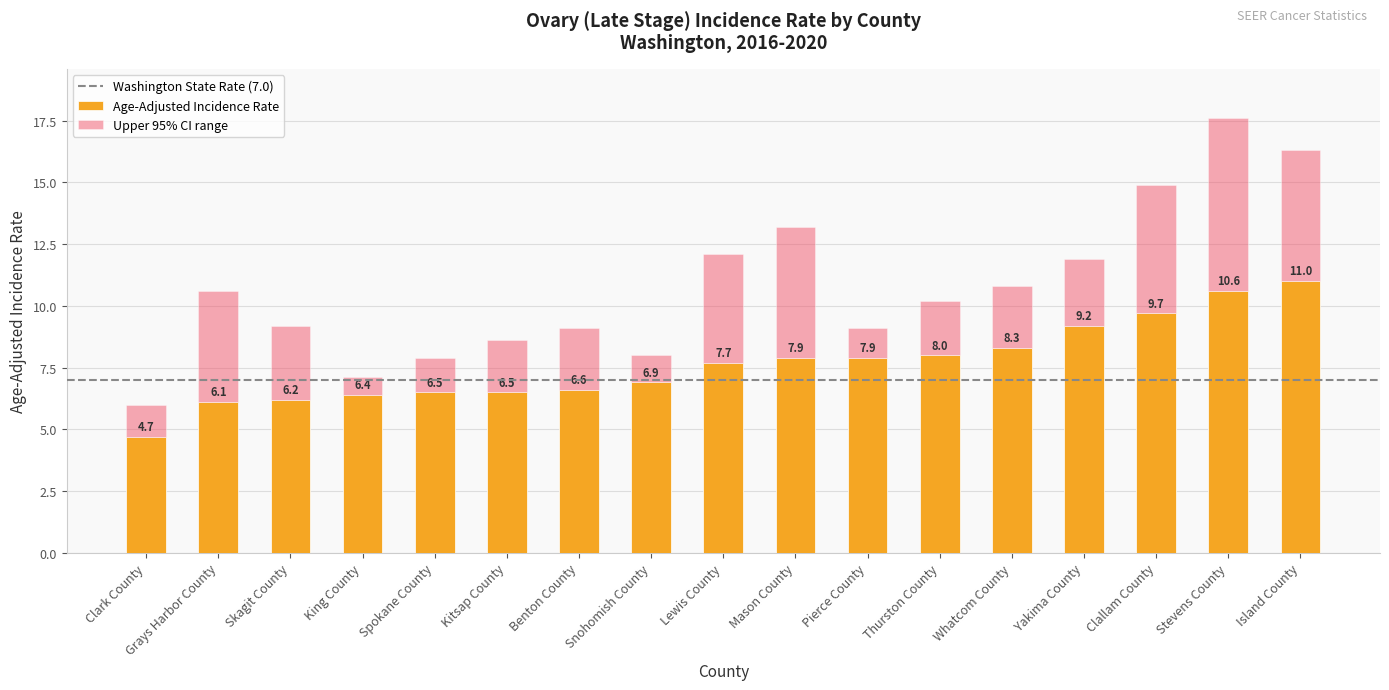

What is the maximum value for Age-Adjusted Incidence Rate?

11.0